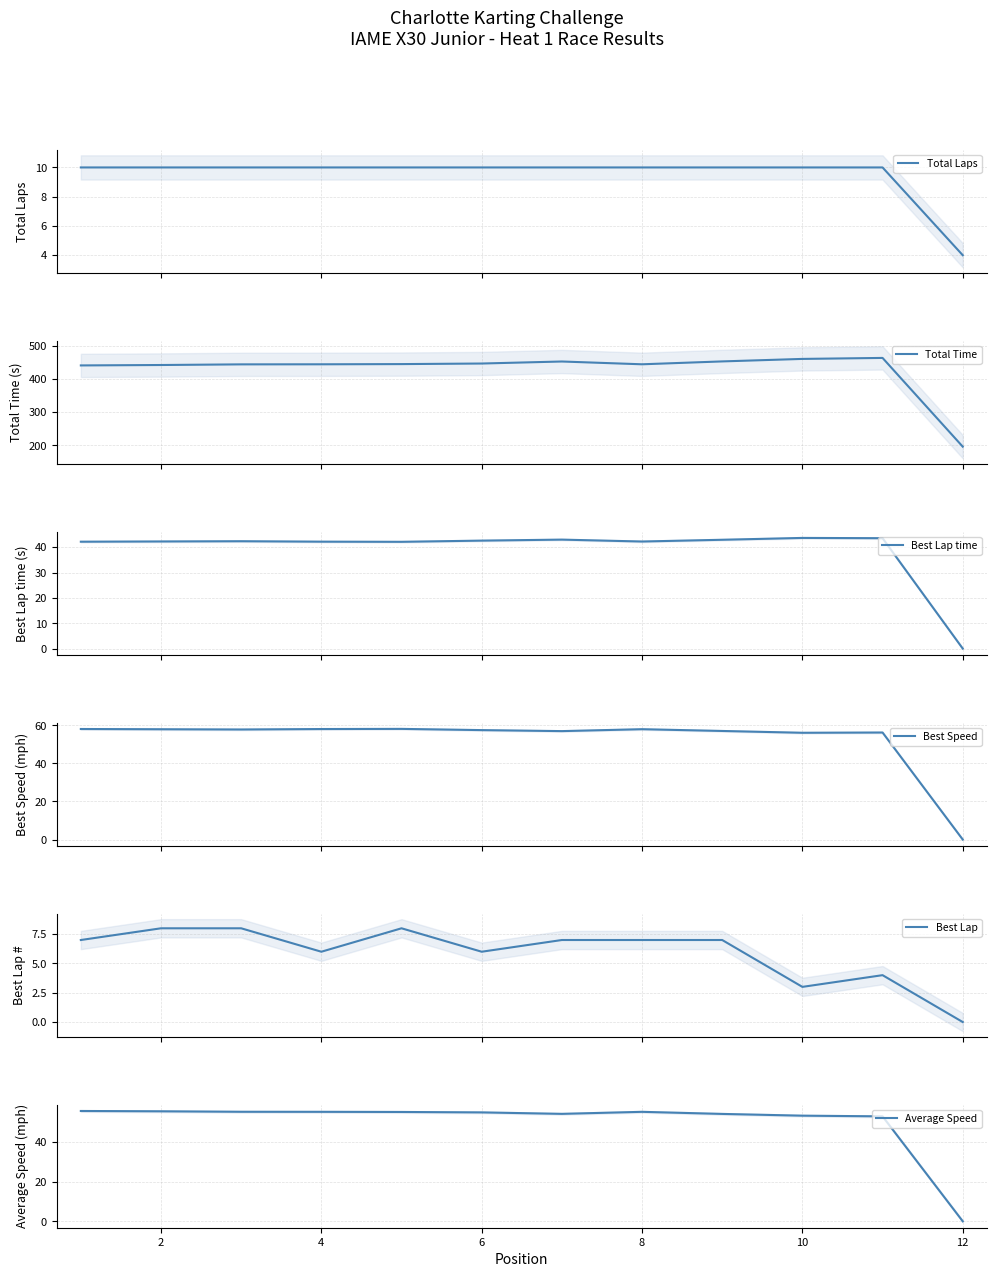

What is the sum of all Best Lap values?

71